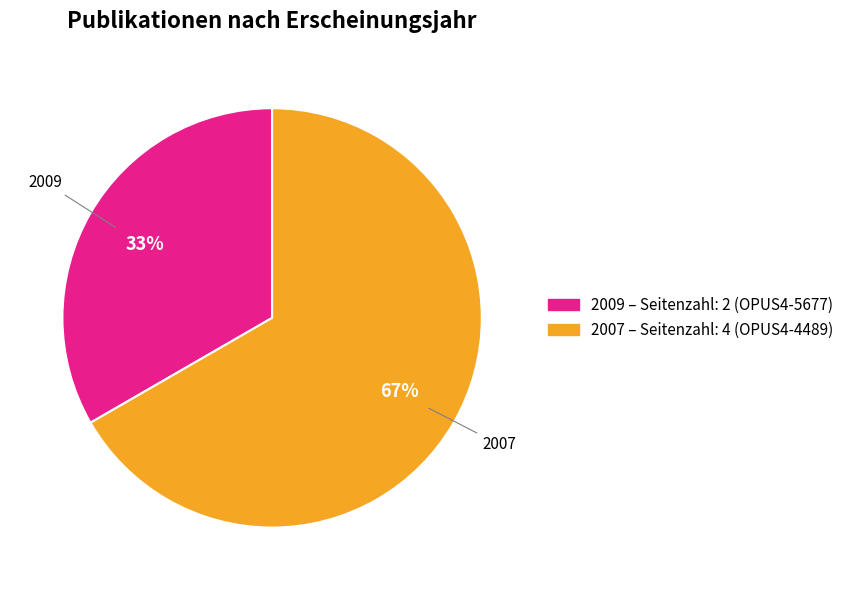

To the nearest percent, what is the average slice percentage?

50%